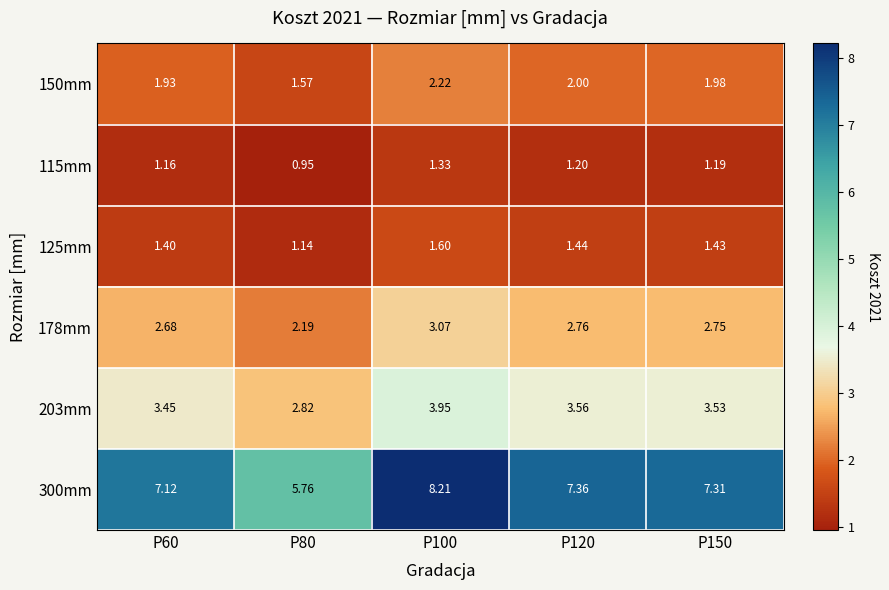

Between P60 and P120, which series saw the biggest shift?

300mm